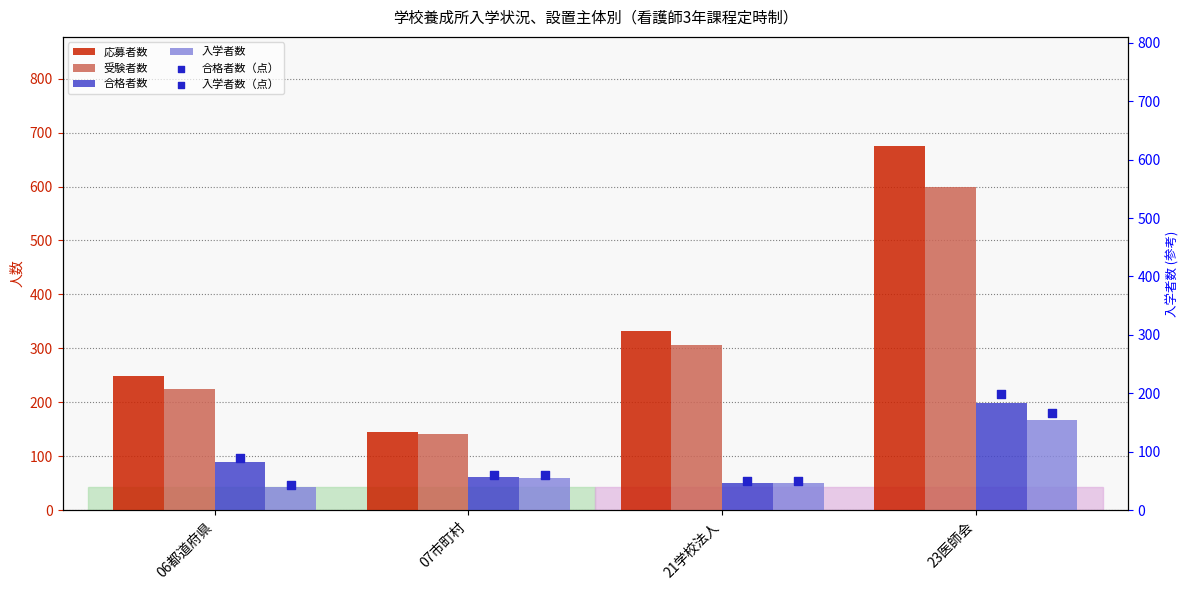

What are all the series names shown in the legend?

応募者数, 受験者数, 合格者数, 入学者数, 合格者数（点）, 入学者数（点）